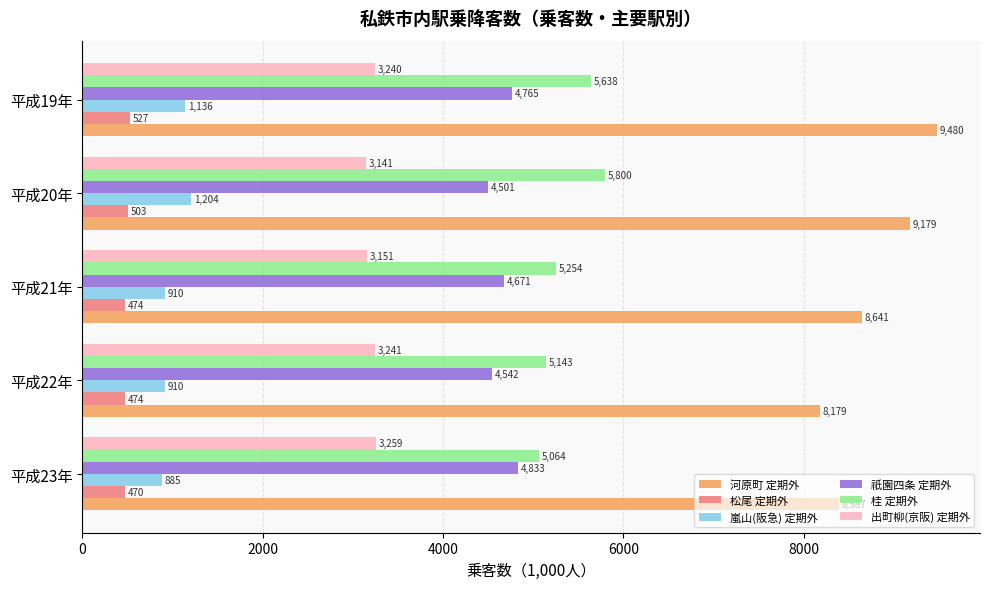

The 河原町 定期外 series shows 9480 at 平成19年. True or false?

True